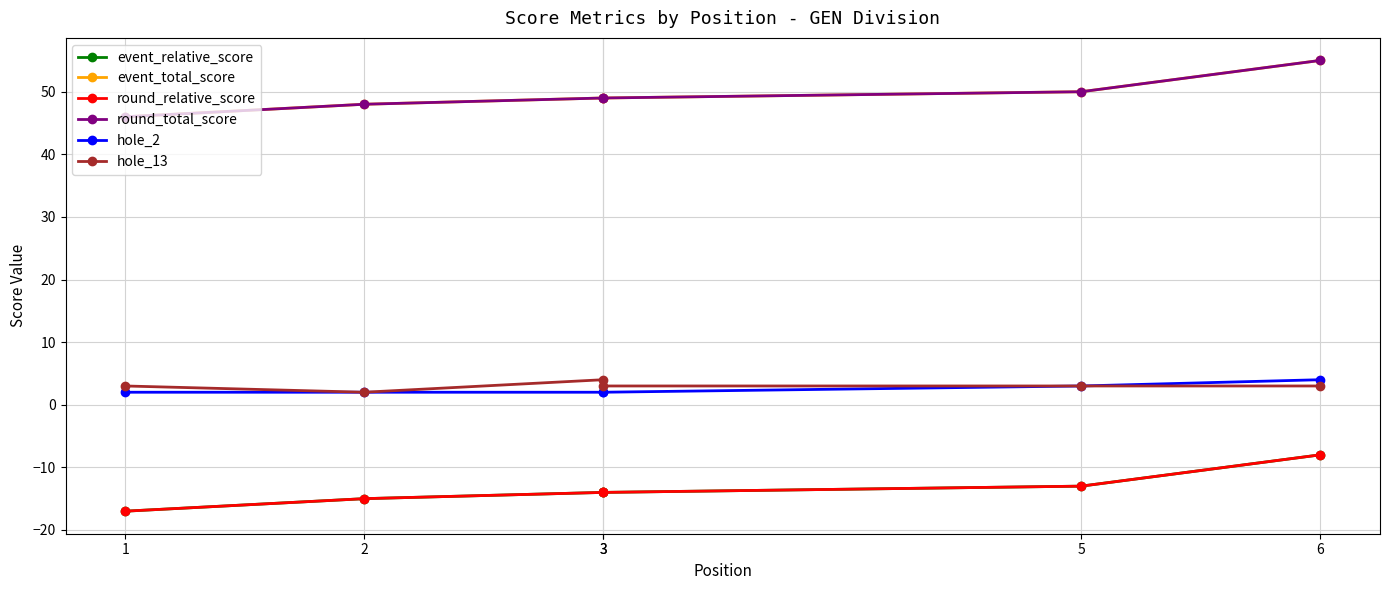

True or false: round_total_score and round_relative_score cross at least once.

False